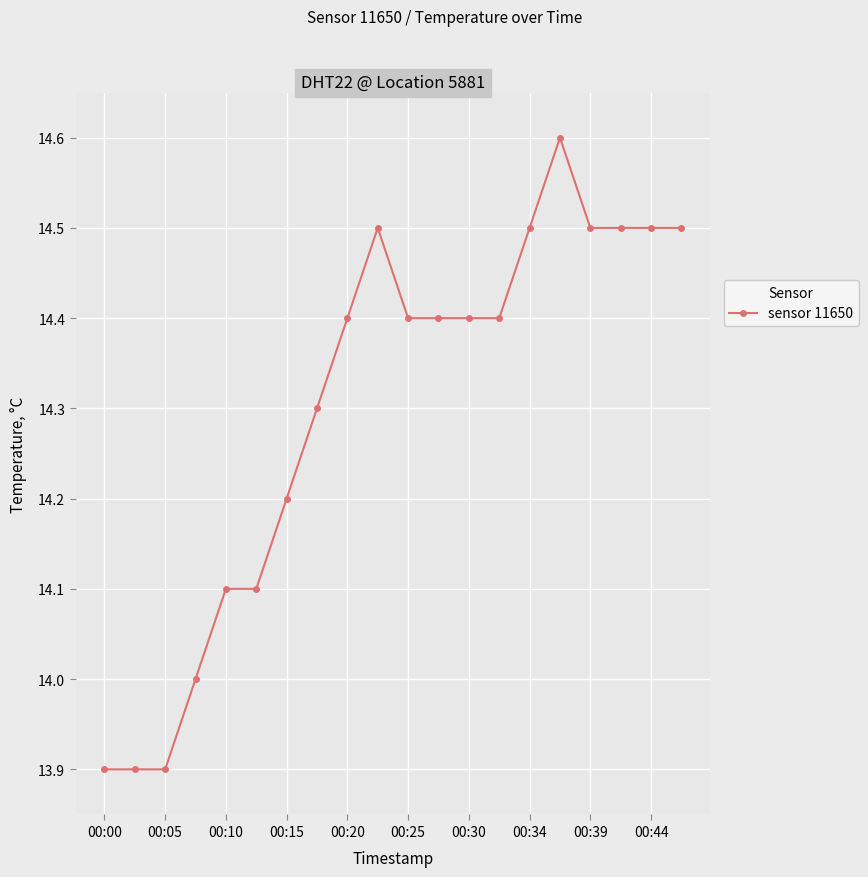

What is the sum of all values?

286.0